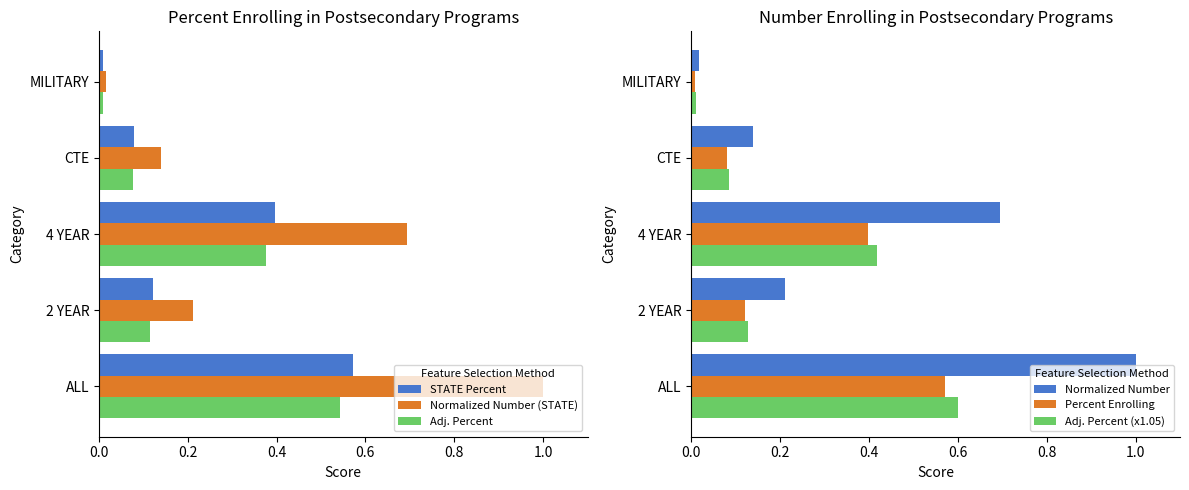

What are all the series names shown in the legend?

STATE Percent, Normalized Number (STATE), Adj. Percent, Normalized Number, Percent Enrolling, Adj. Percent (x1.05)